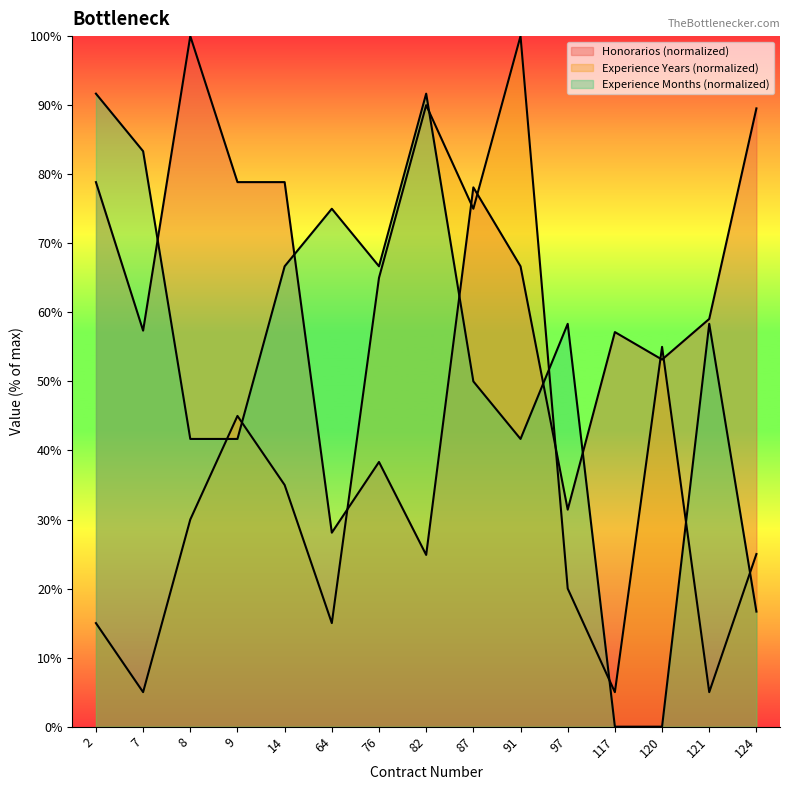

Read the Honorarios value at 64.

3371428.6